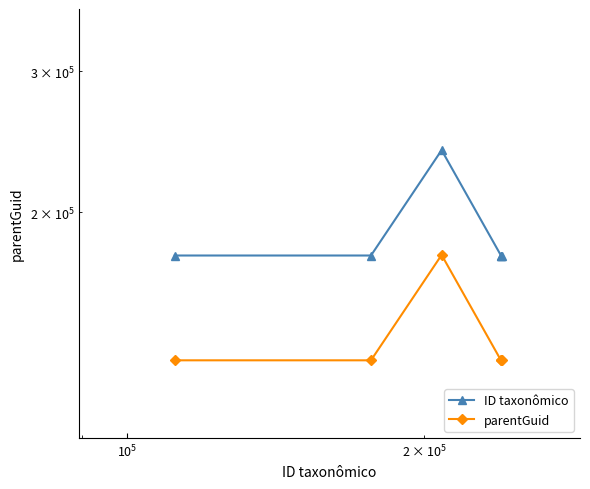

True or false: ID taxonômico and parentGuid cross at least once.

False